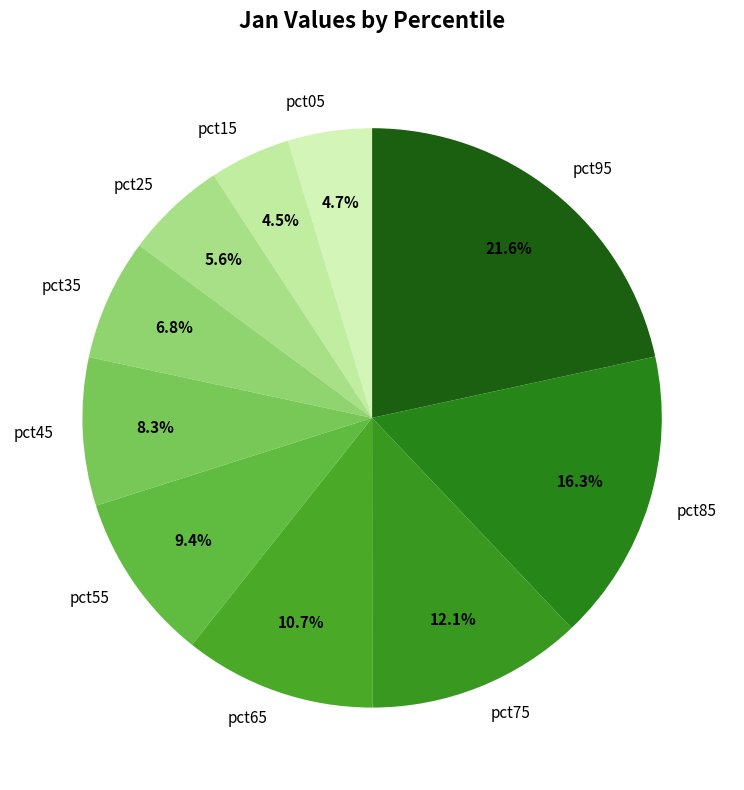

Does any single category account for the majority?

No